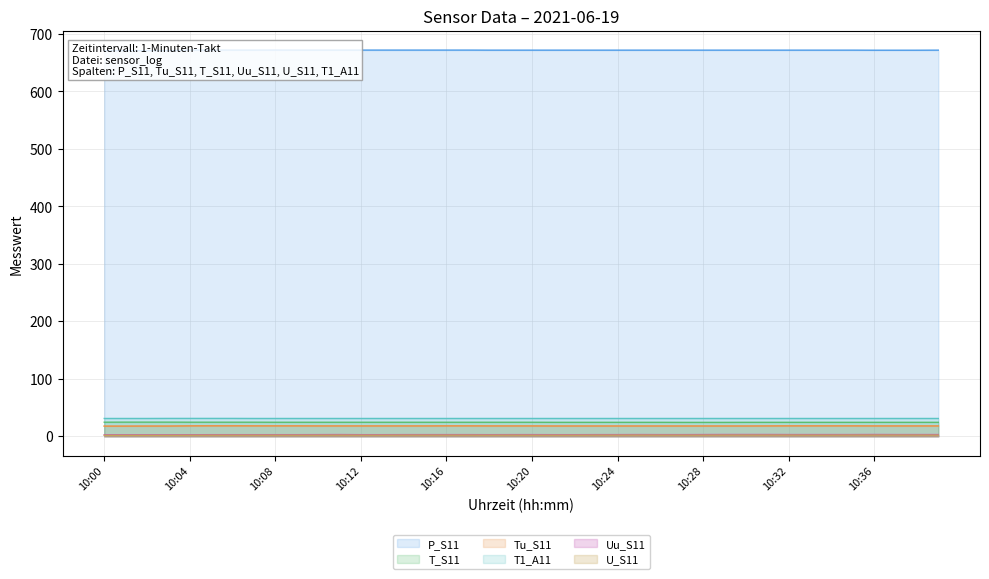

At which label does Tu_S11 first exceed 18?

10:04